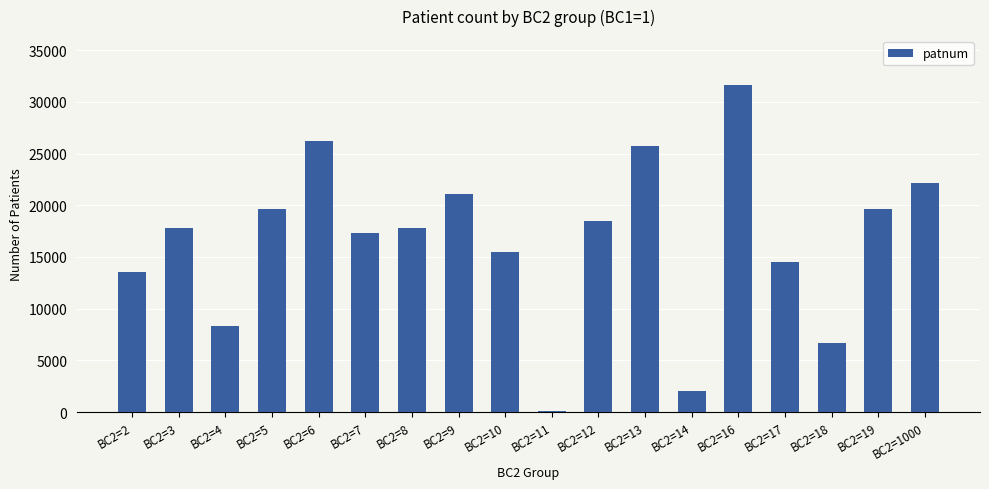

At which category does the chart reach its peak across all series?

BC2=16